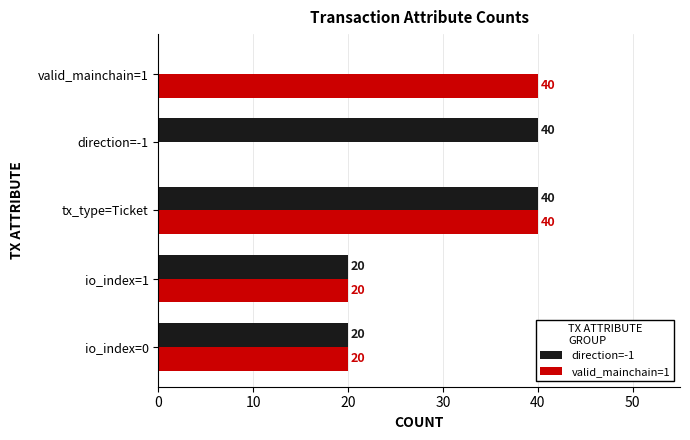

What is the sum of all direction=-1 values?

120